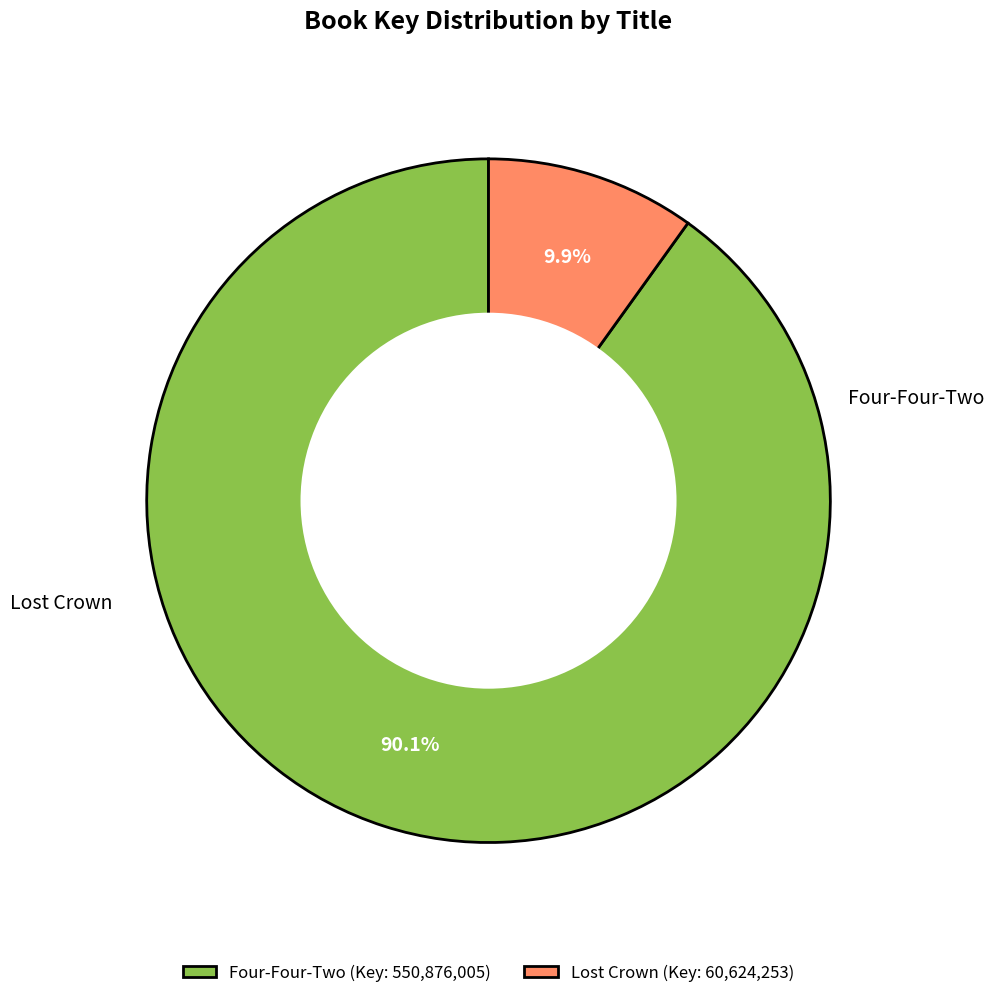

The Lost Crown slice represents 1% of the pie. True or false?

False